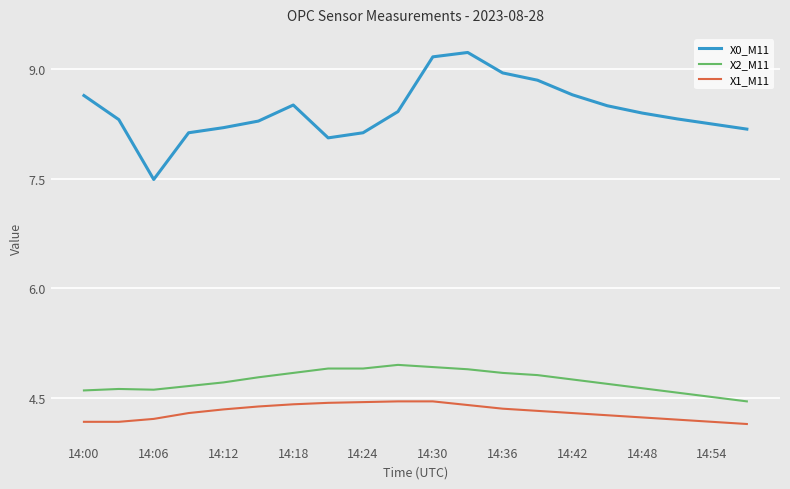

What is the difference between the maximum and minimum values in the X2_M11 series?

0.5